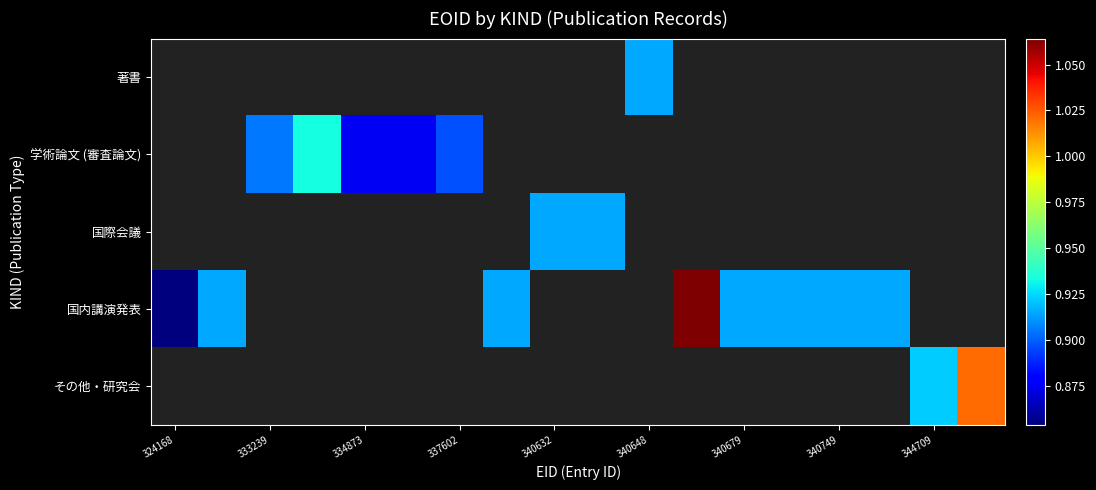

How many categories are shown in the chart?

18